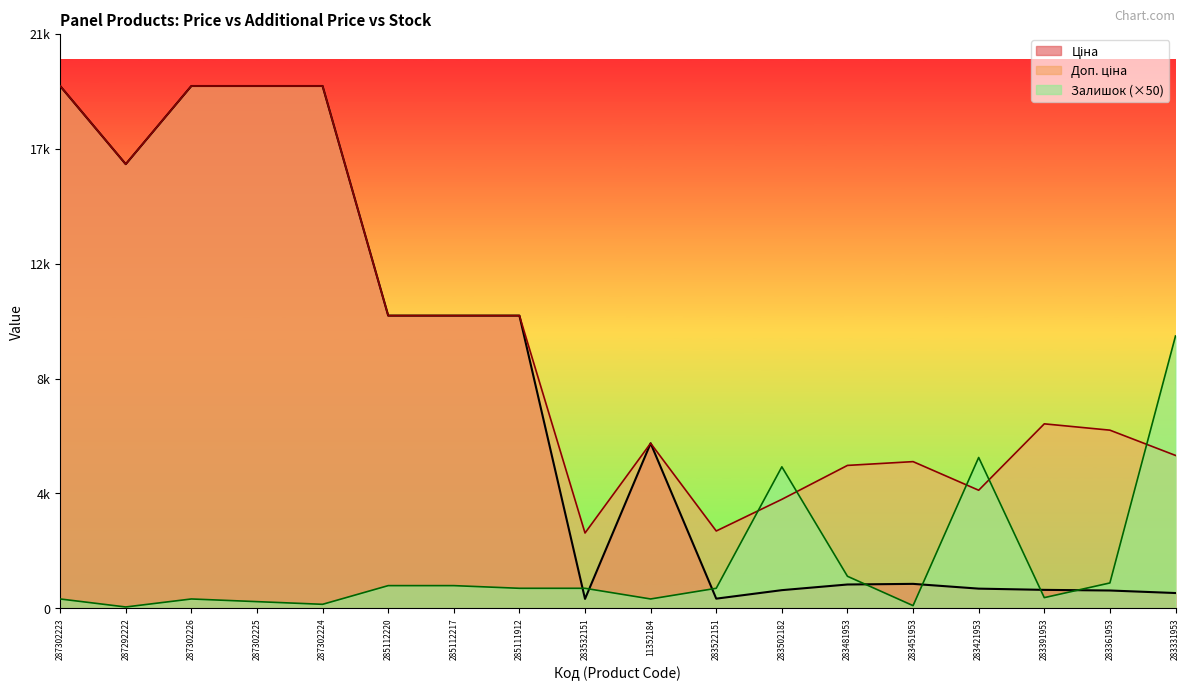

Reading right to left, list all the values displayed in this chart.

Ціна: 283331953=572.7	283361953=667.4	283391953=691.0	283421953=737.2	283451953=915.8	283481953=892.2	283502182=680.4	283522151=362.1	11352184=6182.6	283532151=352.6	285111912=10964.4	285112217=10964.4	285112220=10964.4	287302224=19564.9	287302225=19564.9	287302226=19564.9	287292222=16636.8	287302223=19564.9
Доп. ціна: 283331953=5727.0	283361953=6673.6	283391953=6910.3	283421953=4423.0	283451953=5495.0	283481953=5353.1	283502182=4082.3	283522151=2896.6	11352184=6182.6	283532151=2821.2	285111912=10964.4	285112217=10964.4	285112220=10964.4	287302224=19564.9	287302225=19564.9	287302226=19564.9	287292222=16636.8	287302223=19564.9
Залишок: 283331953=10200.0	283361953=950.0	283391953=400.0	283421953=5650.0	283451953=100.0	283481953=1200.0	283502182=5300.0	283522151=750.0	11352184=350.0	283532151=750.0	285111912=750.0	285112217=850.0	285112220=850.0	287302224=150.0	287302225=250.0	287302226=350.0	287292222=50.0	287302223=350.0